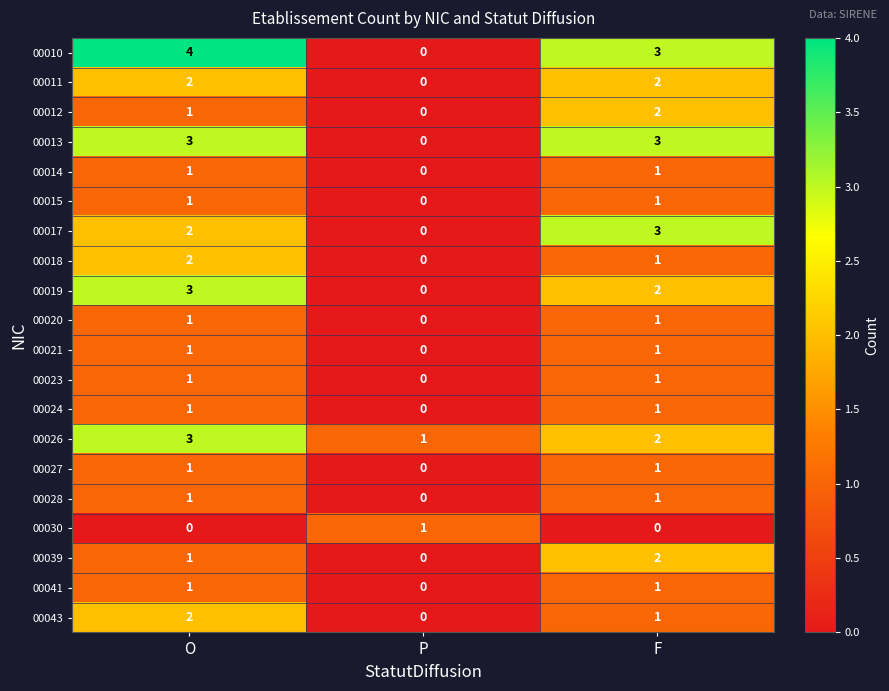

The value of 00027 at P is 1. True or false?

False